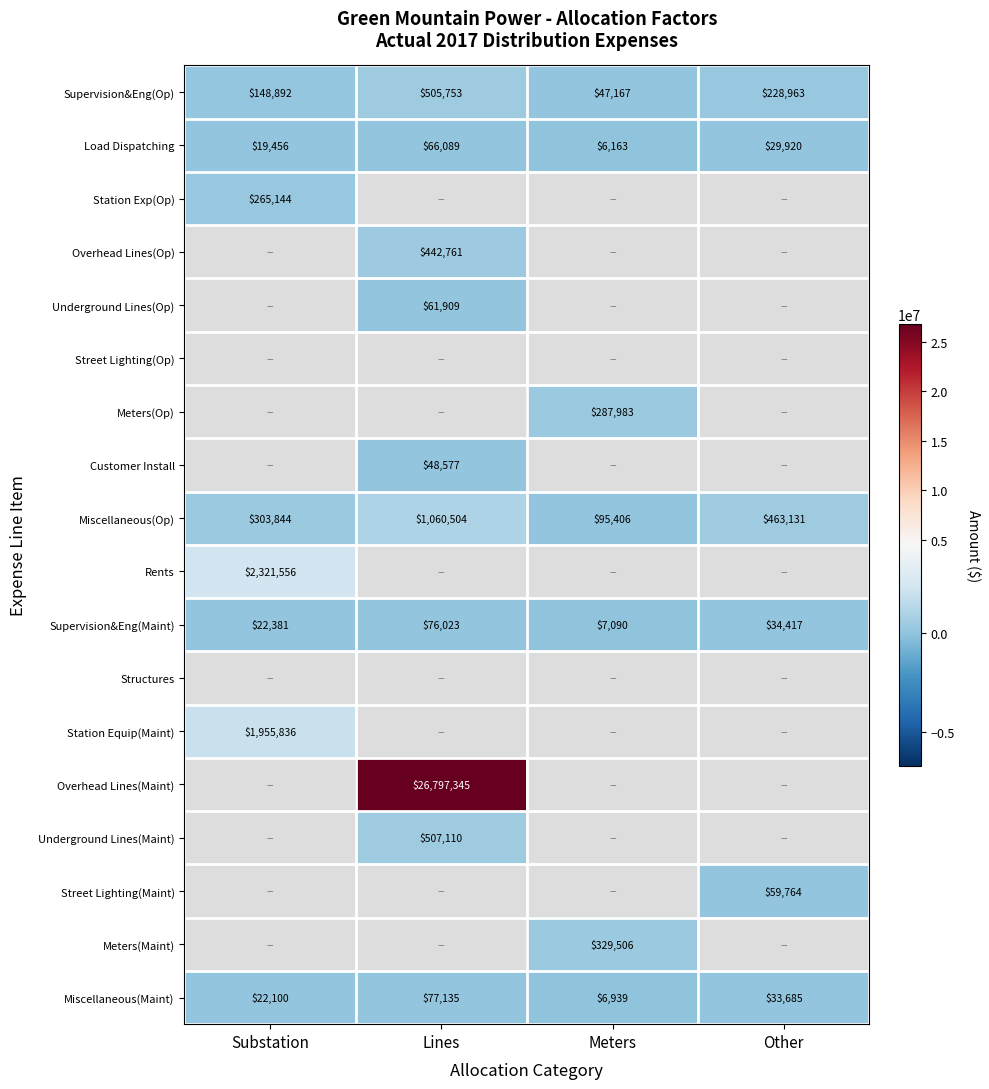

At which category does the chart reach its peak across all series?

Lines